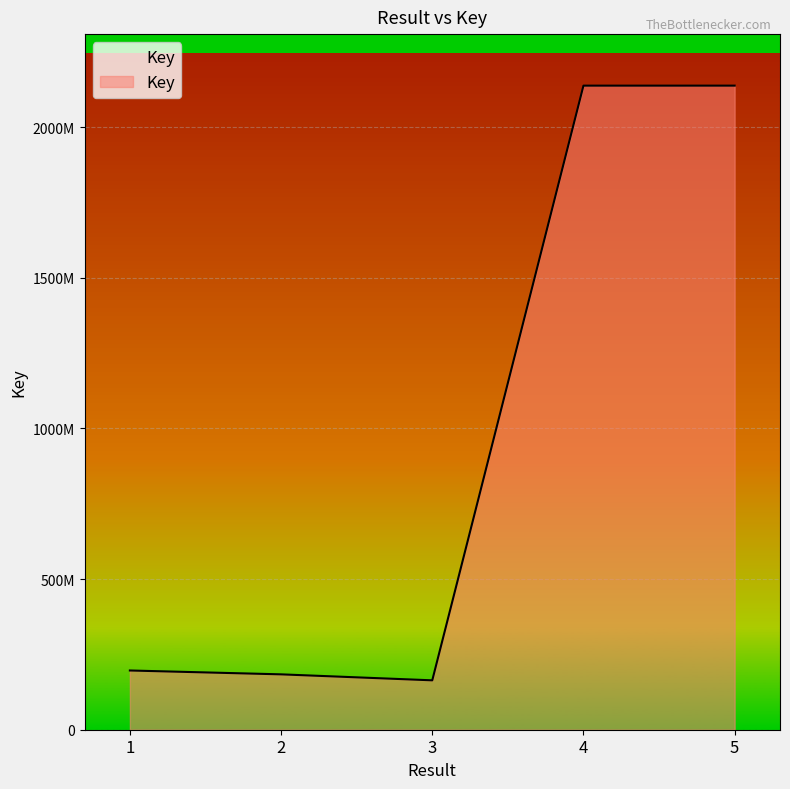

How many points are lower than both their immediate neighbors (excluding endpoints)?

1